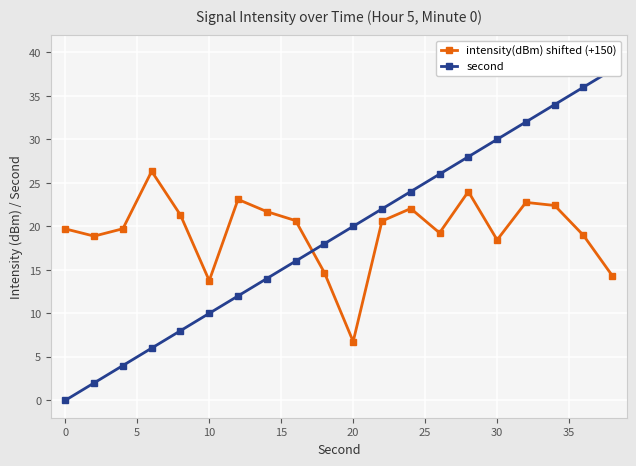

Is it true that intensity(dBm) shifted (+150) equals 9.1 at 20?

False